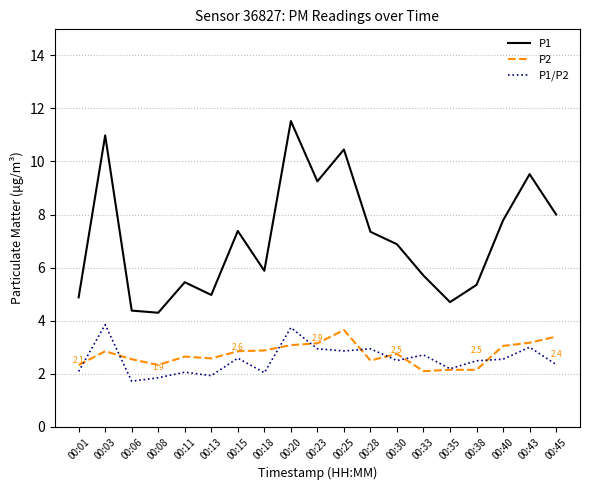

What is the lowest value of the P1 series?

4.3